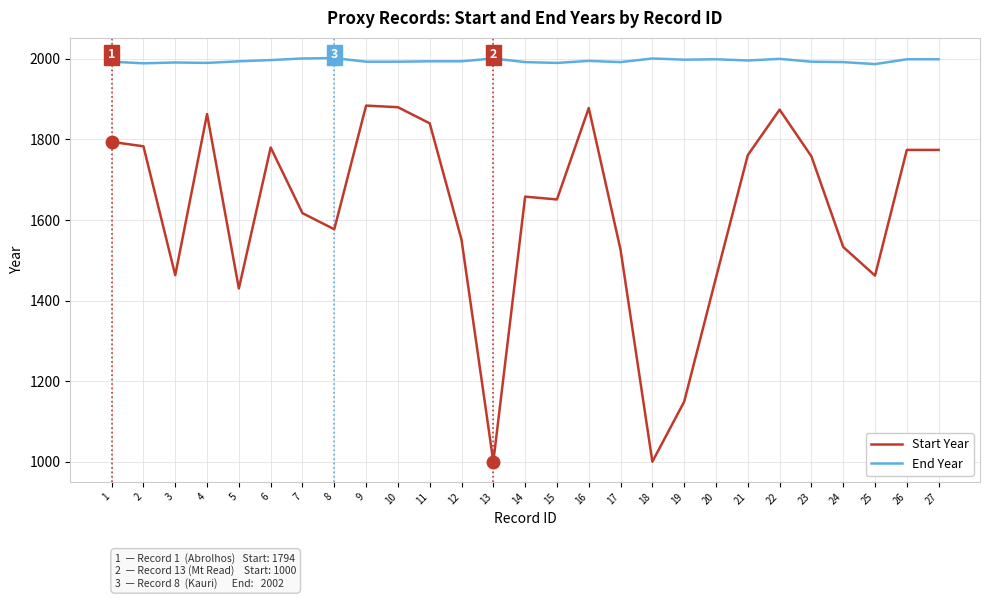

True or false: End Year and Start Year intersect in this chart.

False